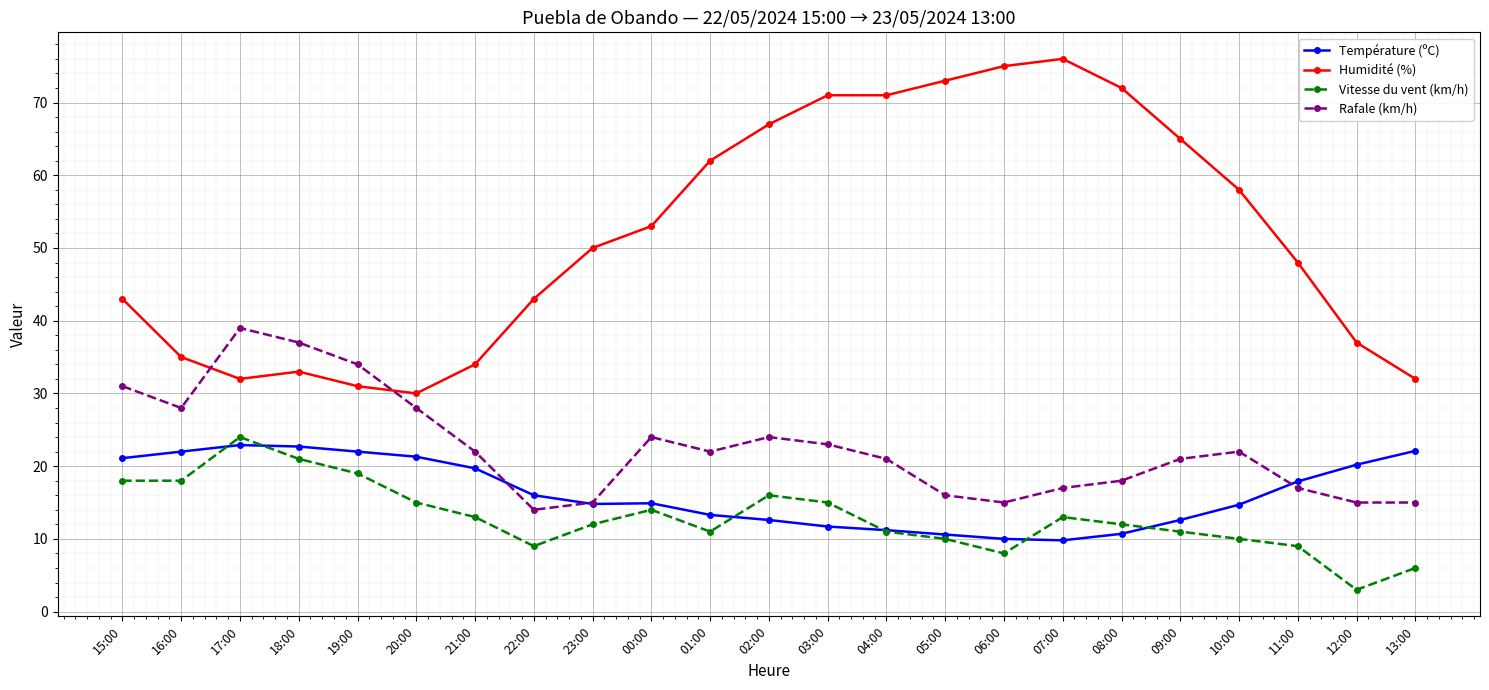

At how many categories does at least one series exceed 29?

23